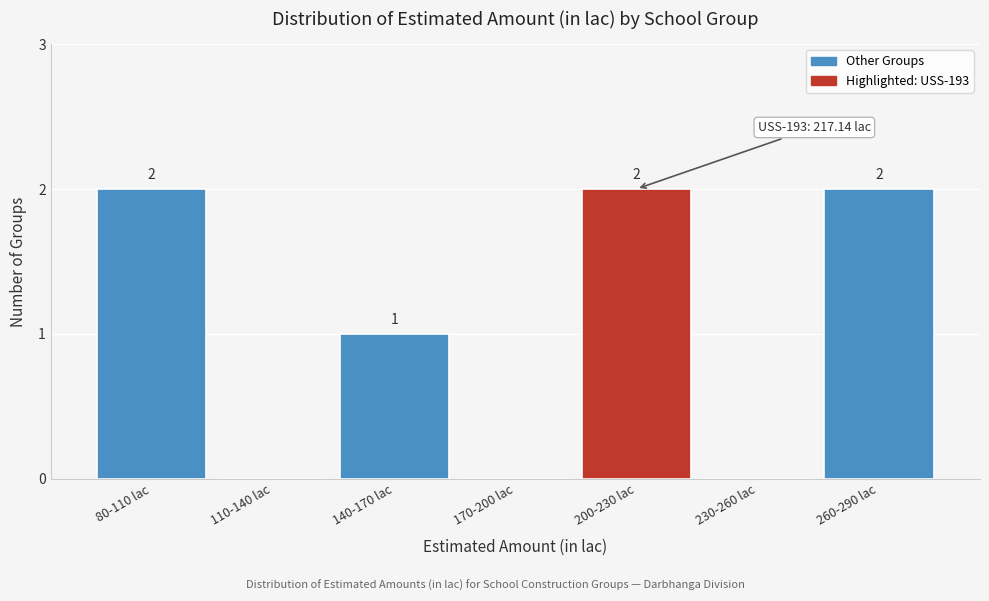

Reading left to right, transcribe all the data shown in this chart.

80-110 lac=2	110-140 lac=0	140-170 lac=1	170-200 lac=0	200-230 lac=2	230-260 lac=0	260-290 lac=2